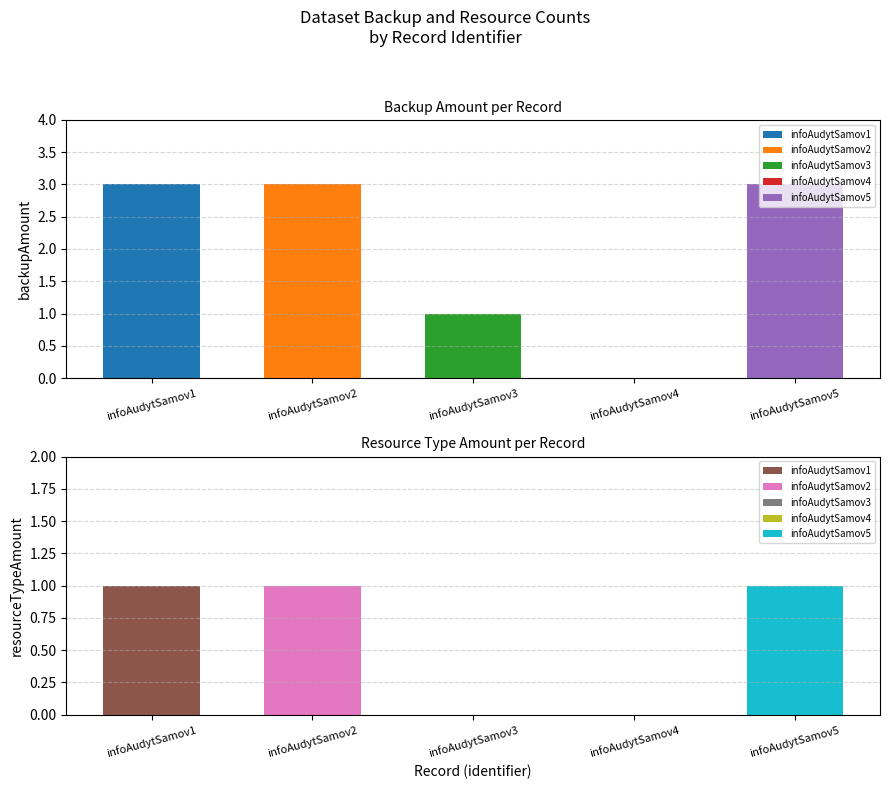

What is the difference between the maximum and second lowest values in the backupAmount series?

2